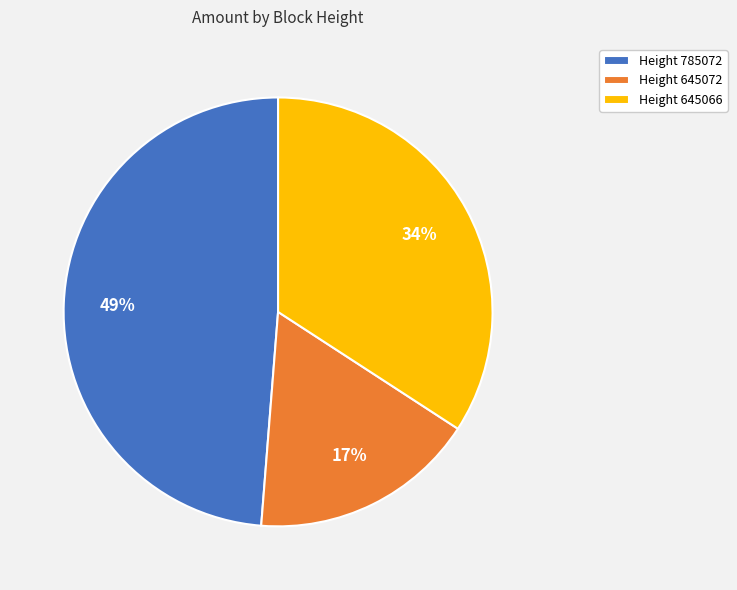

The Height 645072 slice represents 23% of the pie. True or false?

False